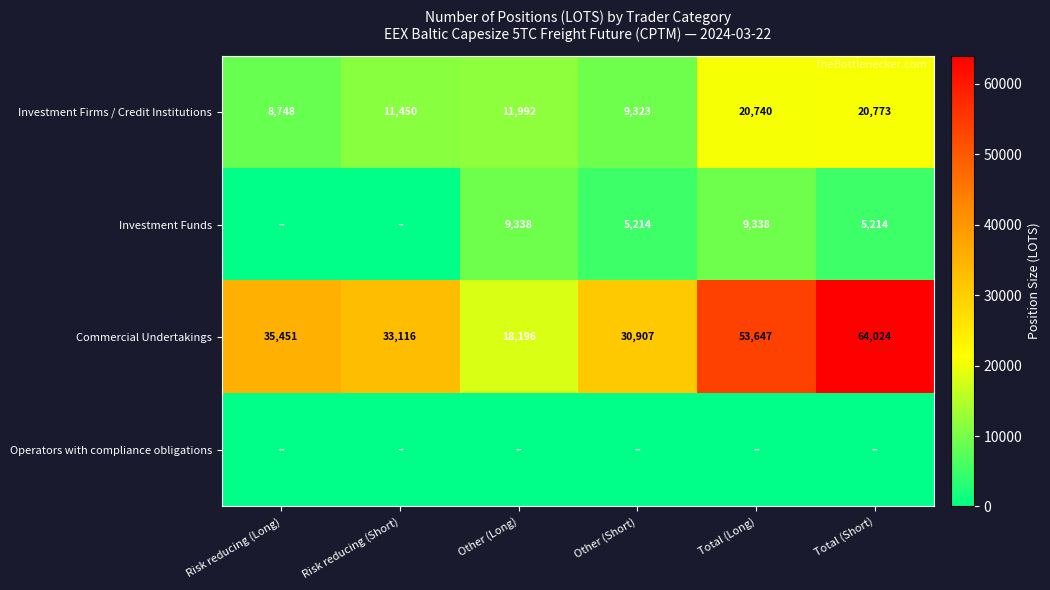

What is the difference between the Commercial Undertakings values at Other (Long) and Other (Short)?

12711